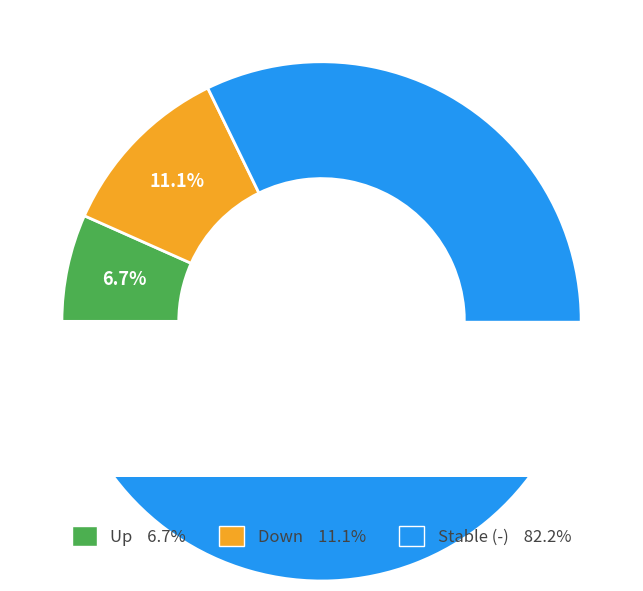

Which category has the biggest portion of the pie?

-